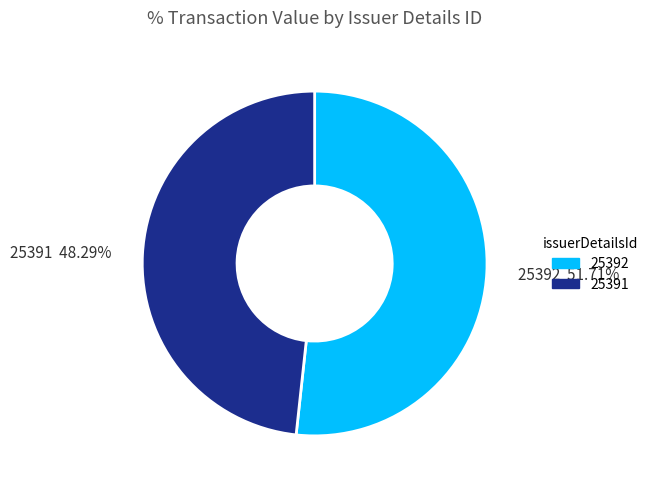

Which slice is the smallest?

25391